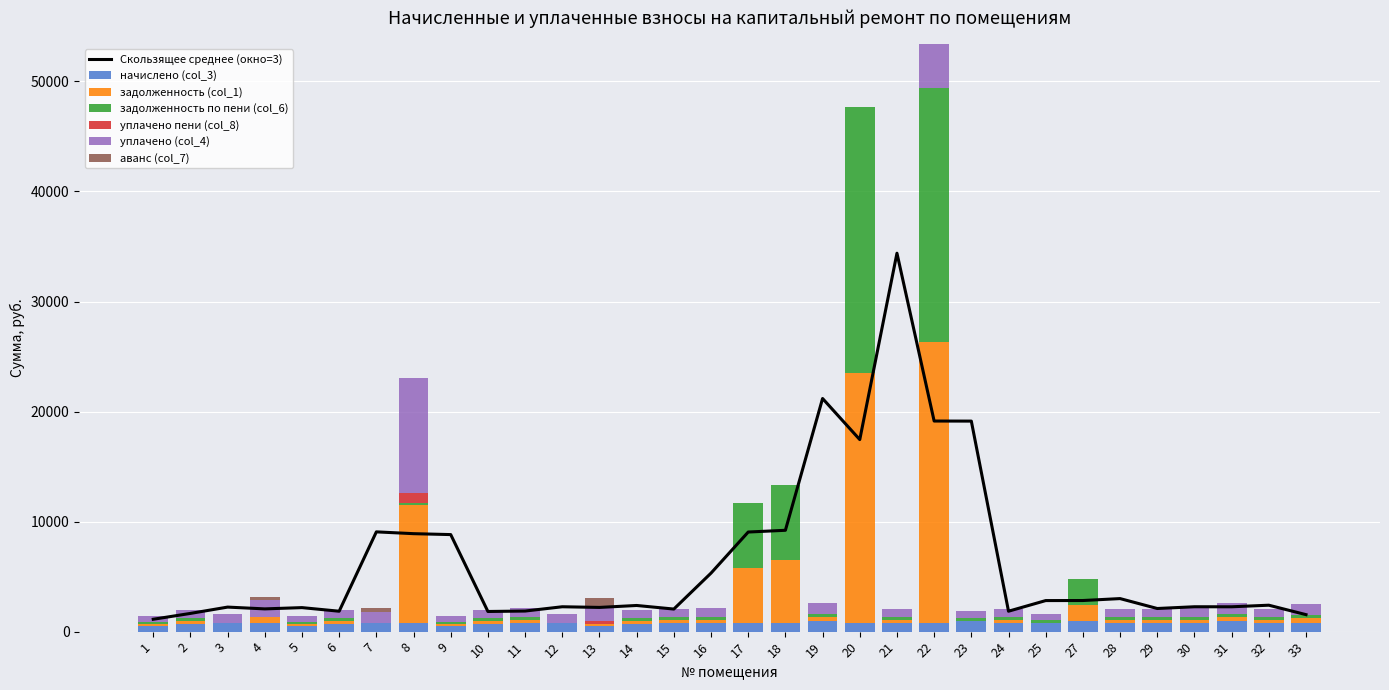

Count the number of categories in the chart.

32